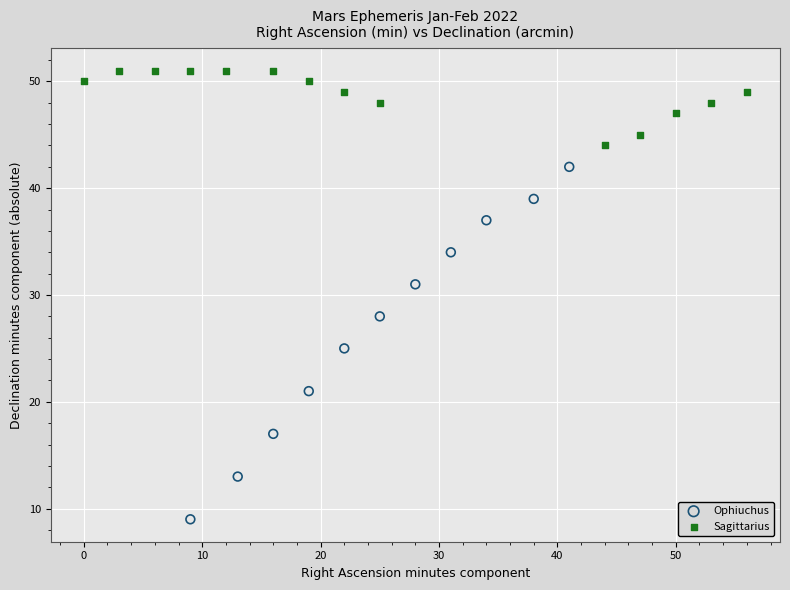

Which series contains the highest Y value?

Sagittarius